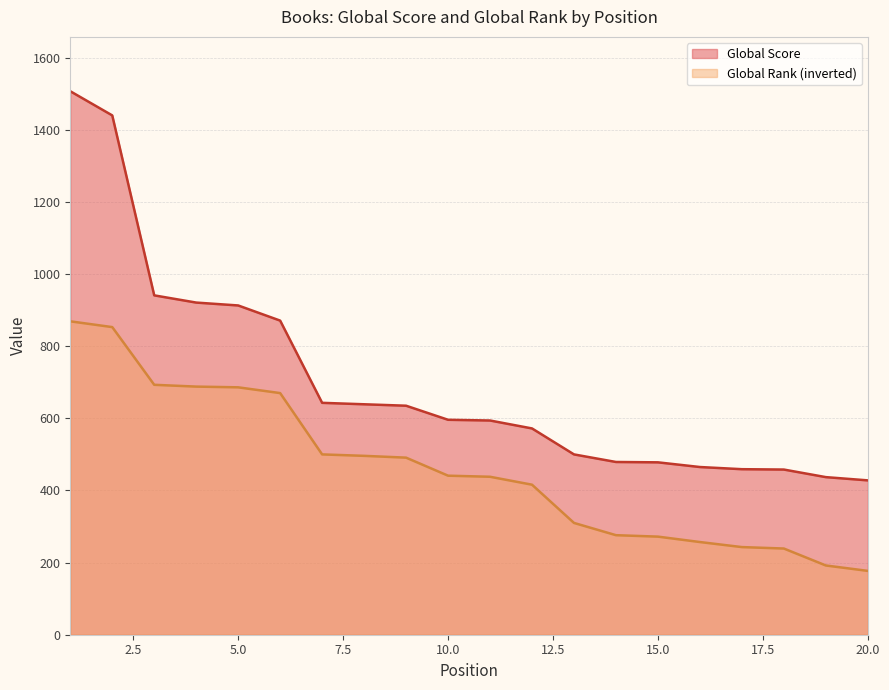

True or false: Global Score has a value of 428 at 20.0.

True